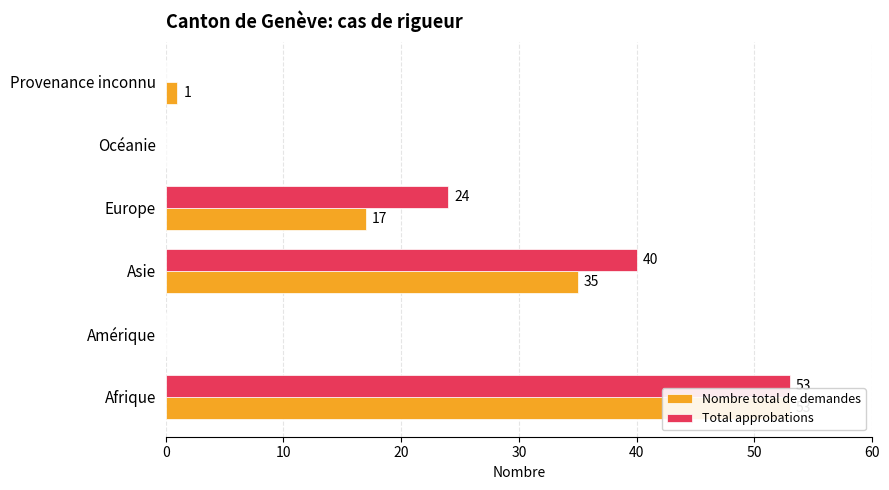

What is the difference between the highest and lowest values at Provenance inconnu?

1